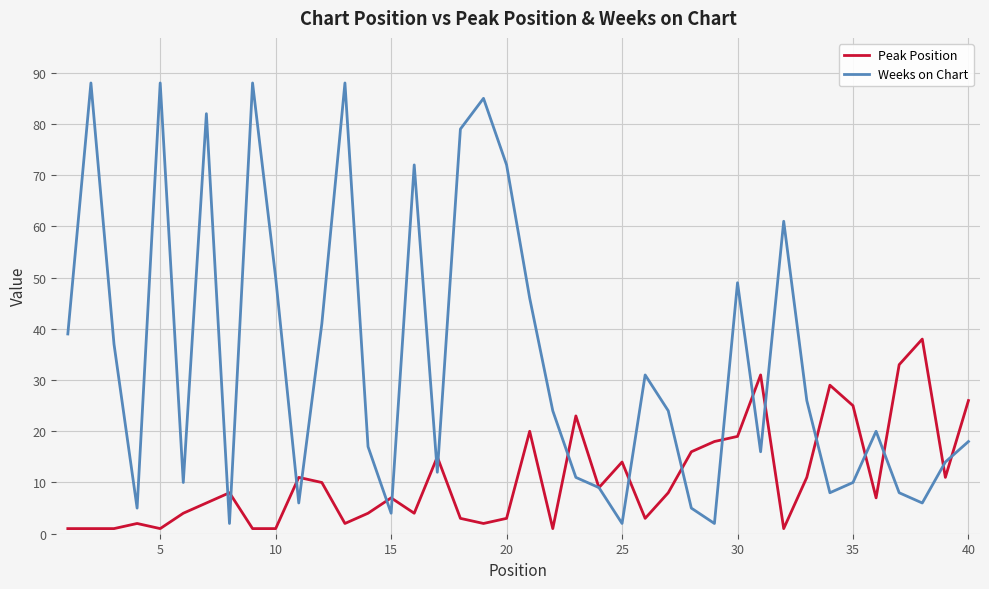

What is the maximum value for Peak Position?

38